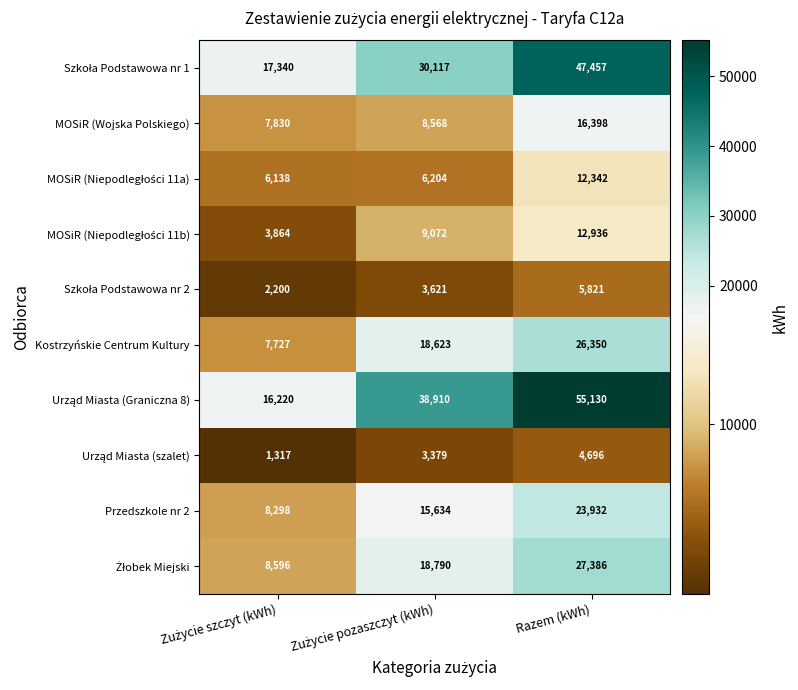

At which category is the sum across all series the highest?

Razem (kWh)